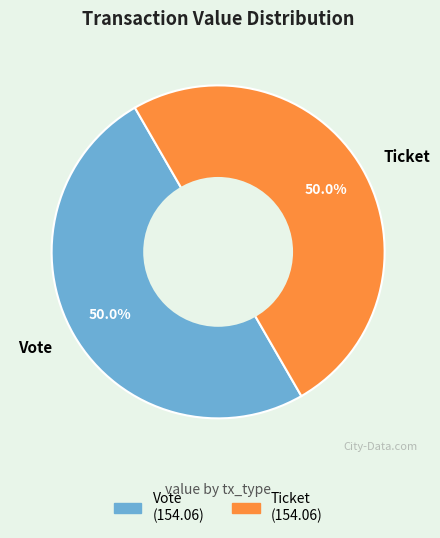

Is it true that Vote is 91% of the pie?

False